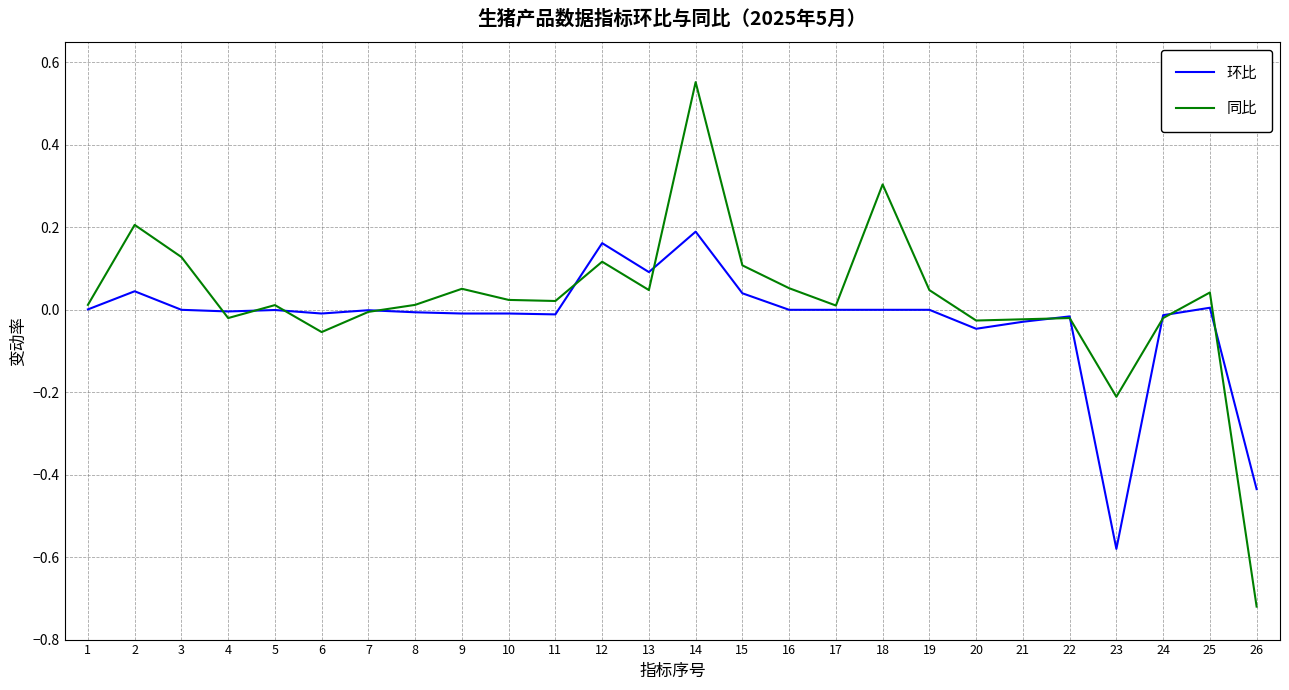

Which series has the largest range (max minus min)?

同比